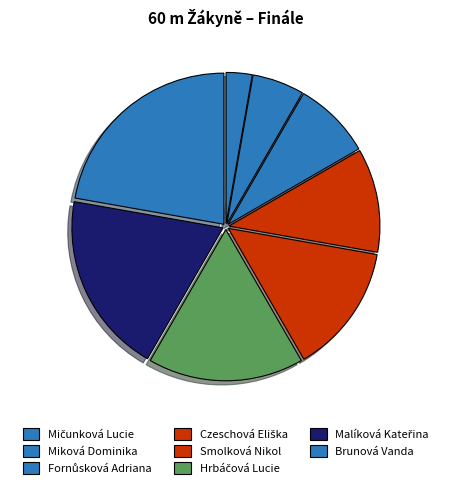

Is there any slice that represents more than half of the pie?

No